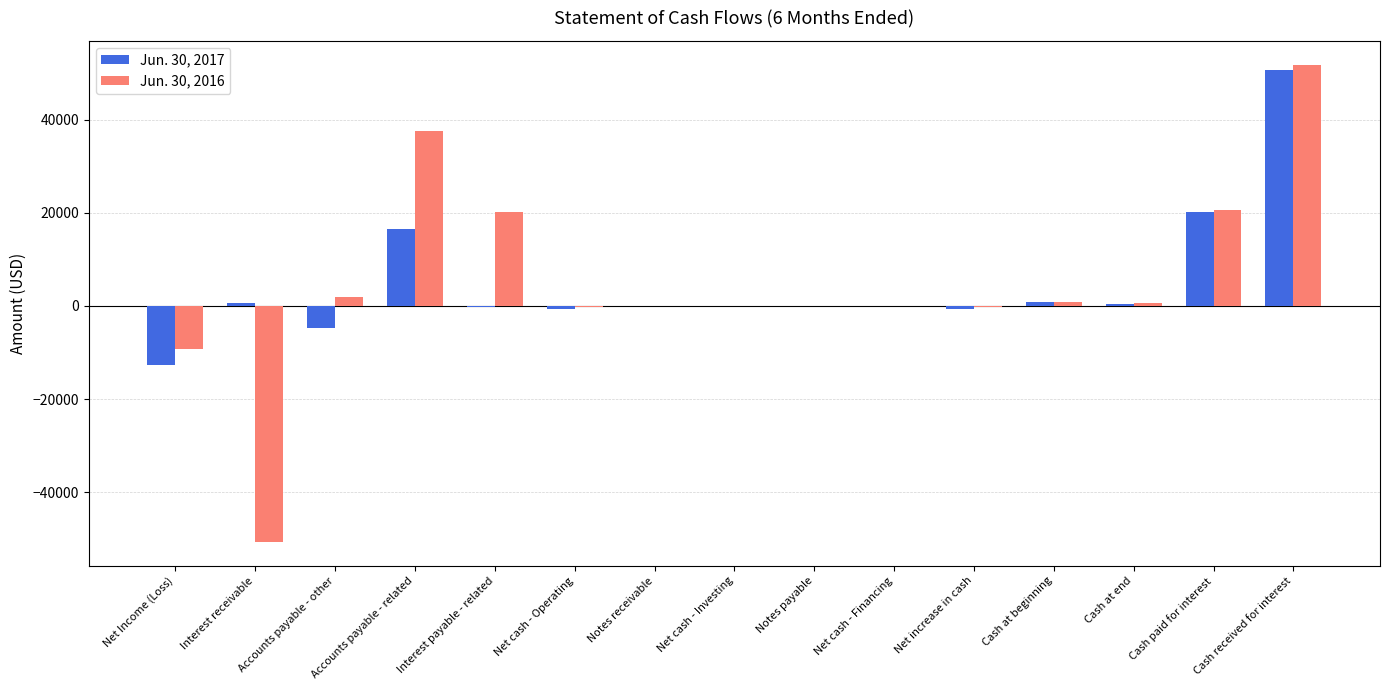

Where does the Jun. 30, 2016 series first go above 0?

Accounts payable - other